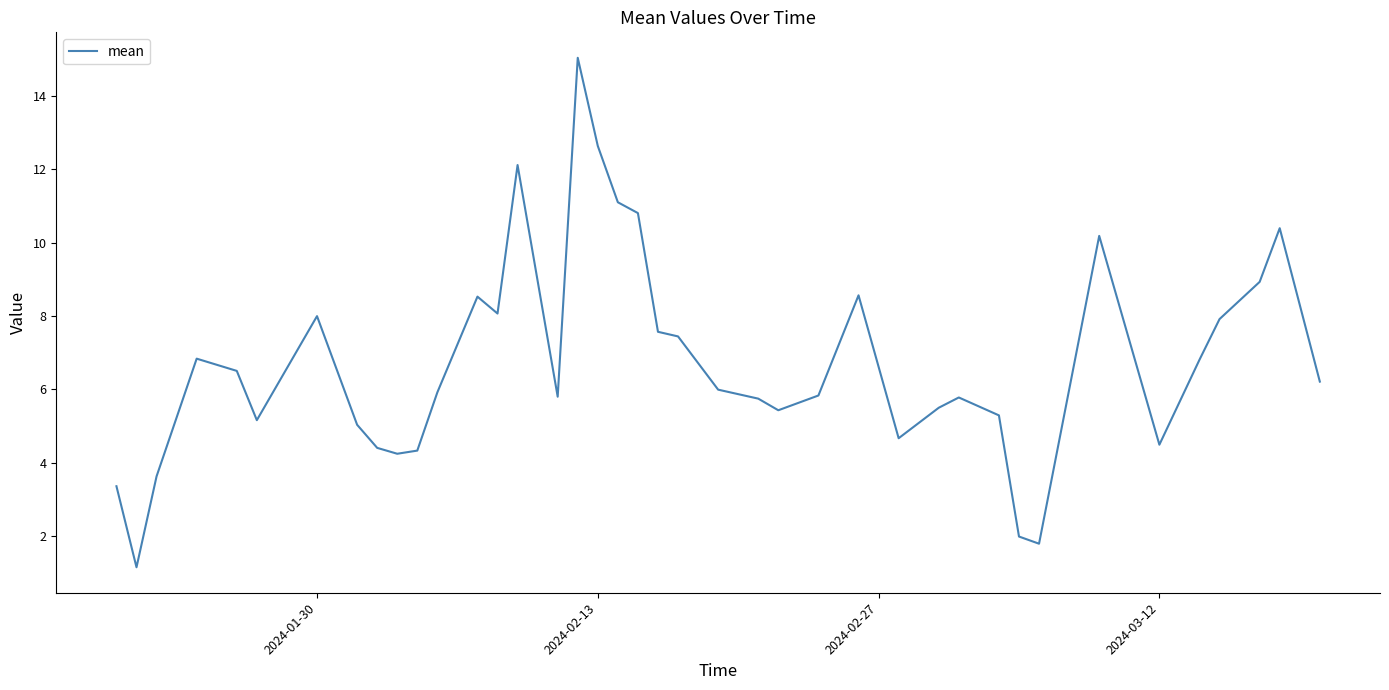

How many lines are shown in the chart?

1